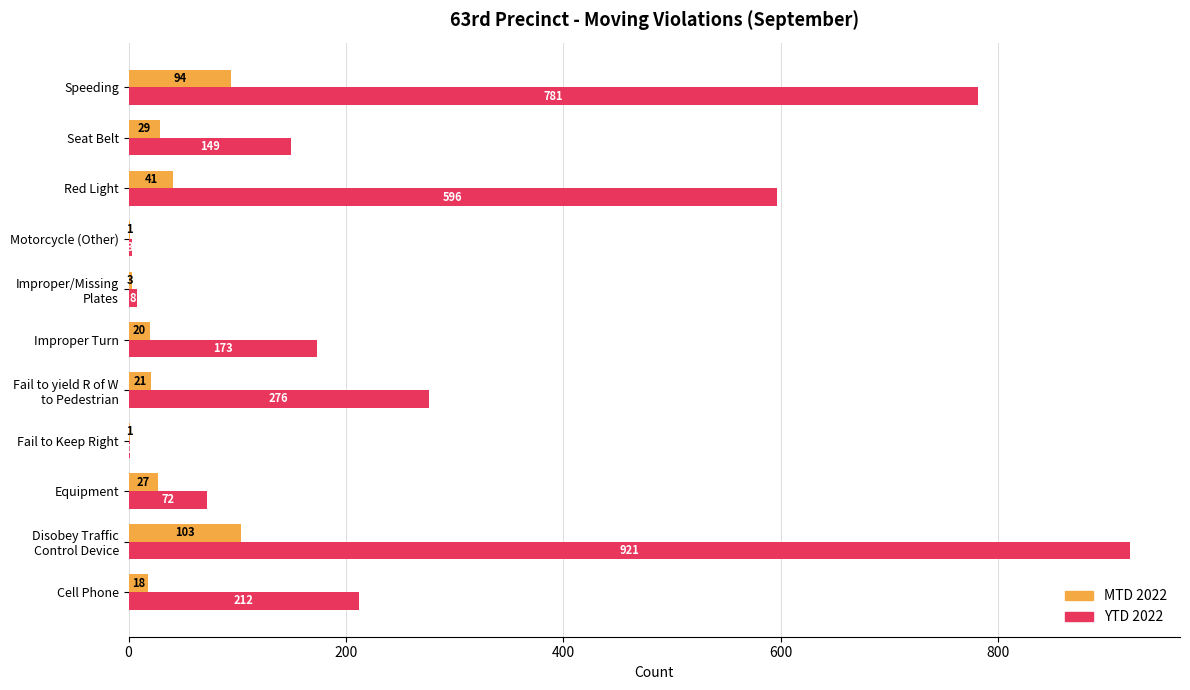

What is the sum of all YTD 2022 values?

3192